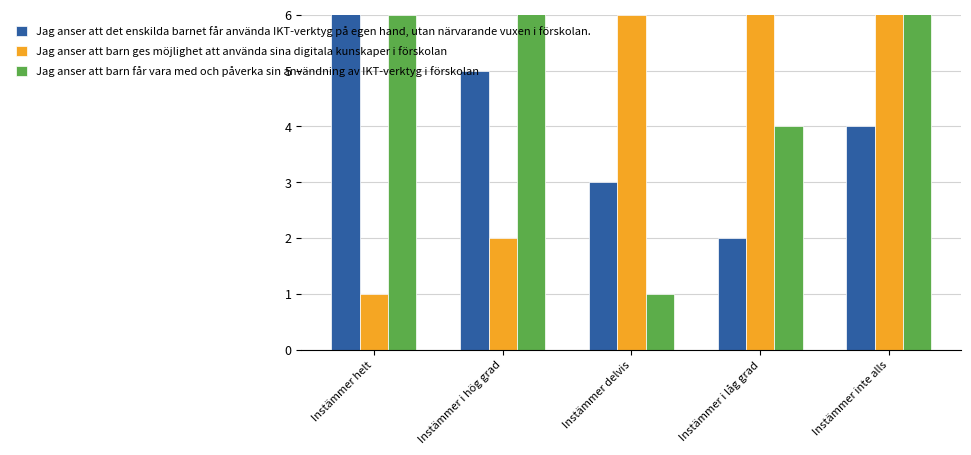

What is the maximum value for Jag anser att barn ges möjlighet att använda sina digitala kunskaper i förskolan?

9